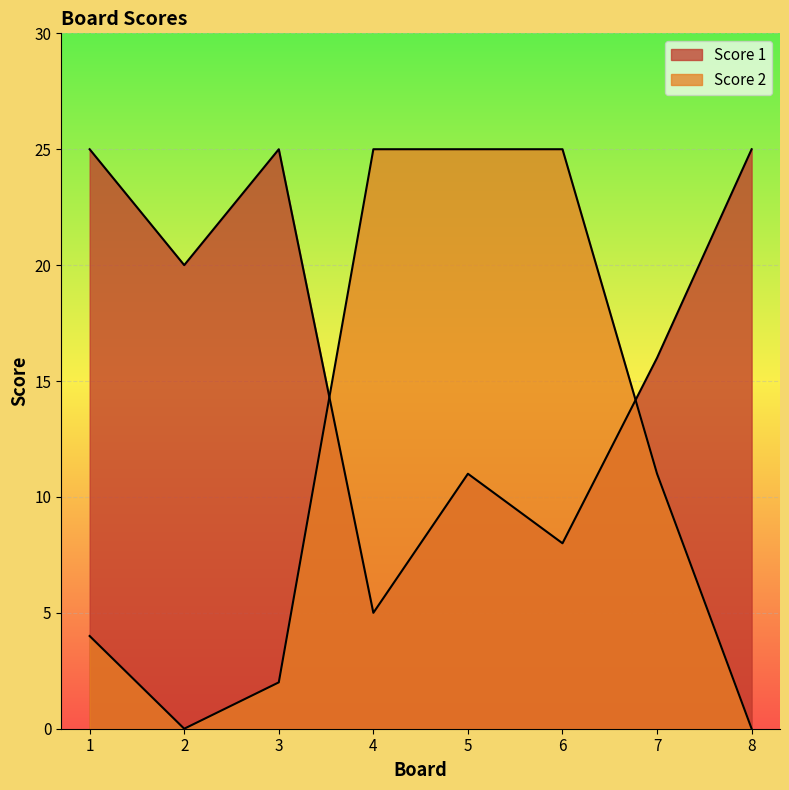

How many lines are shown in the chart?

2